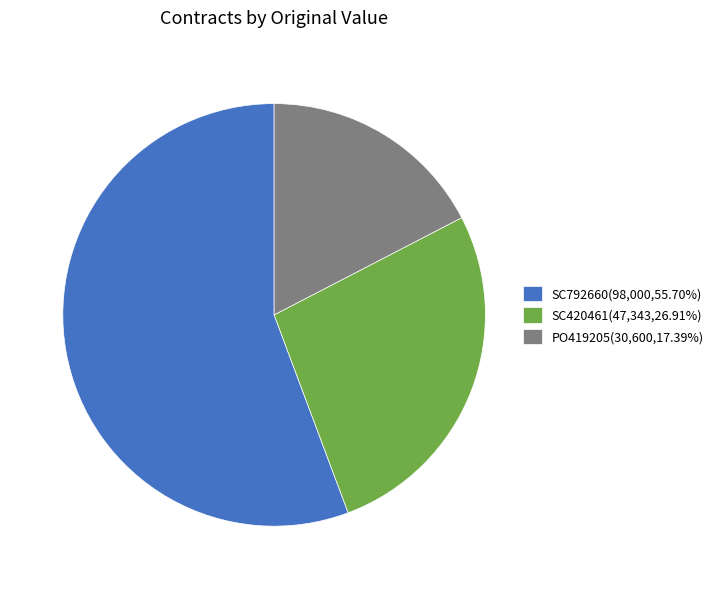

Do SC792660(98,000,55.70%) and SC420461(47,343,26.91%) together represent more than half of the pie?

Yes